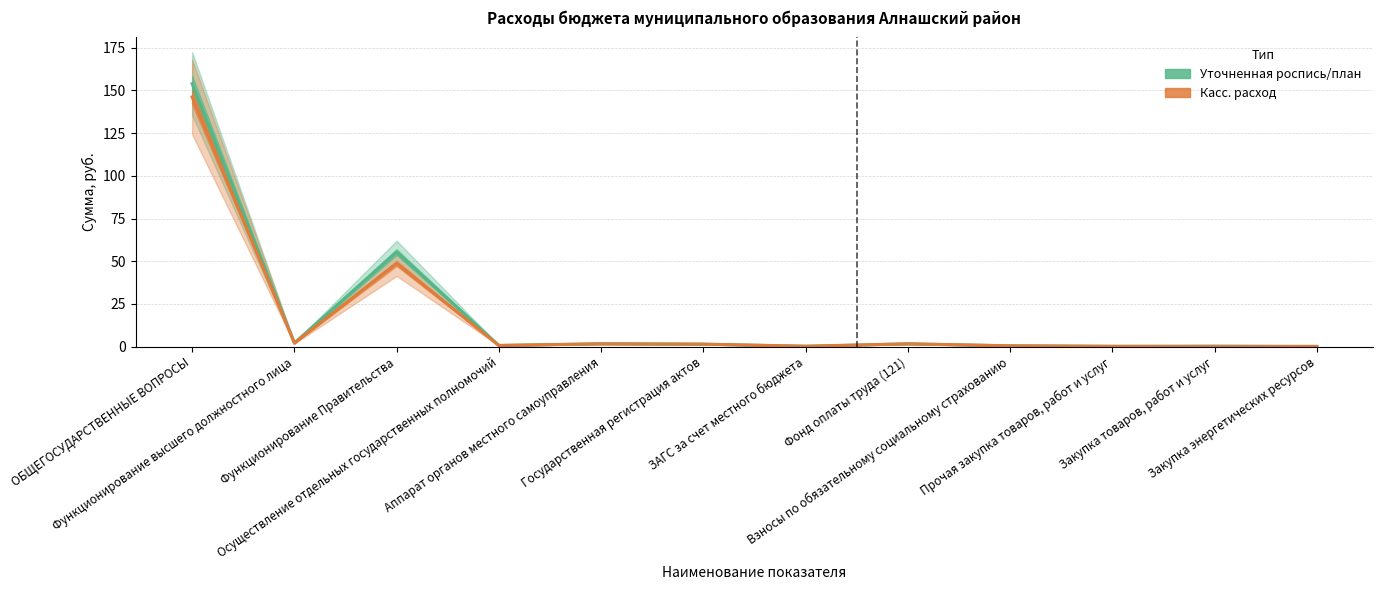

How many values in Касс. расход are above zero?

11